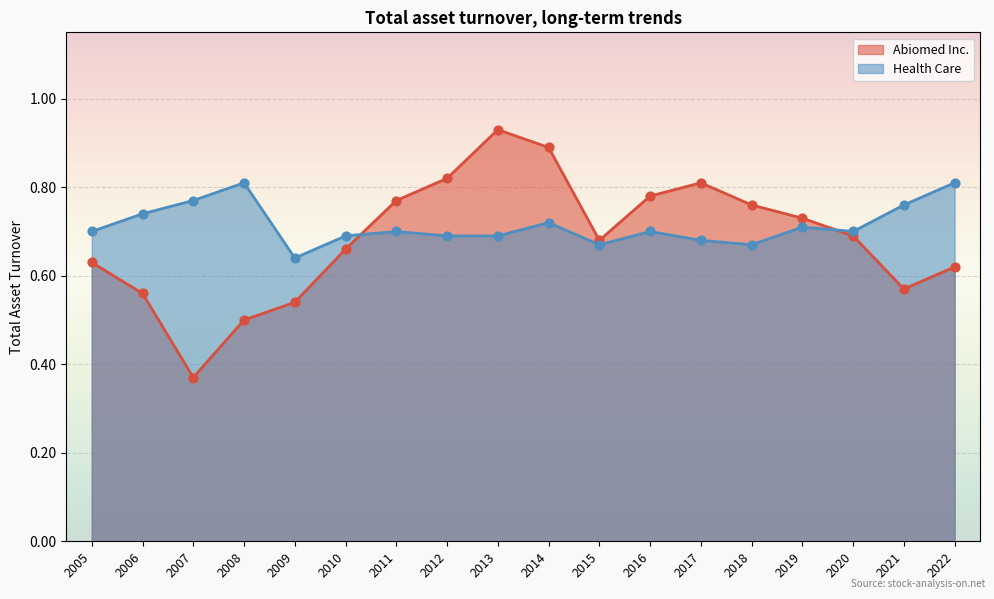

At how many categories does at least one series exceed 0?

18